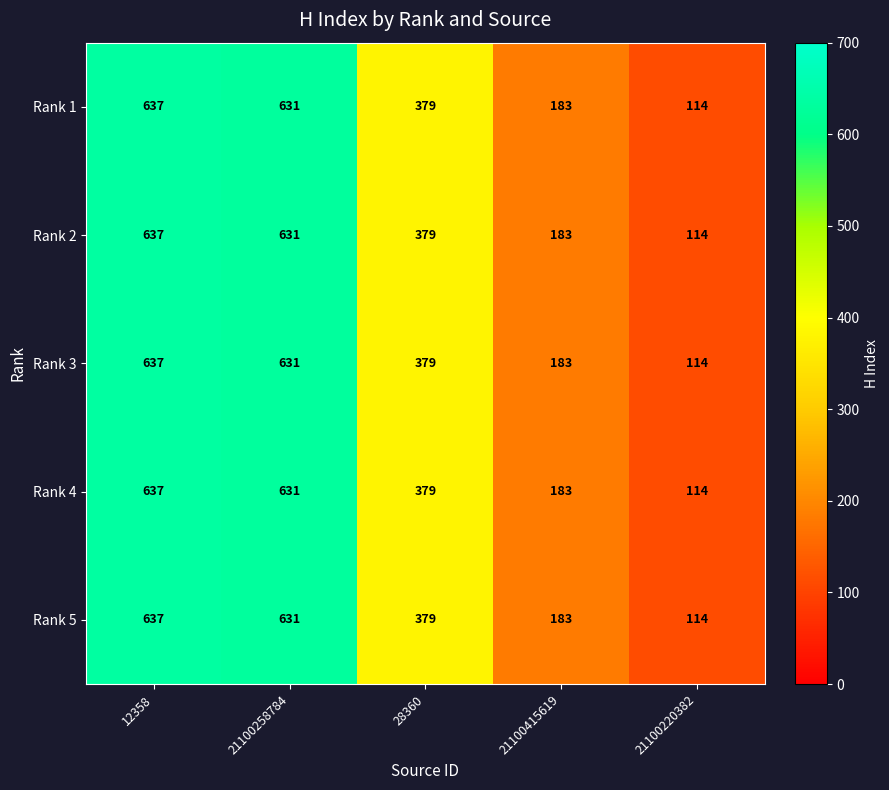

What is the difference between the maximum and minimum values in the Rank 2 series?

523